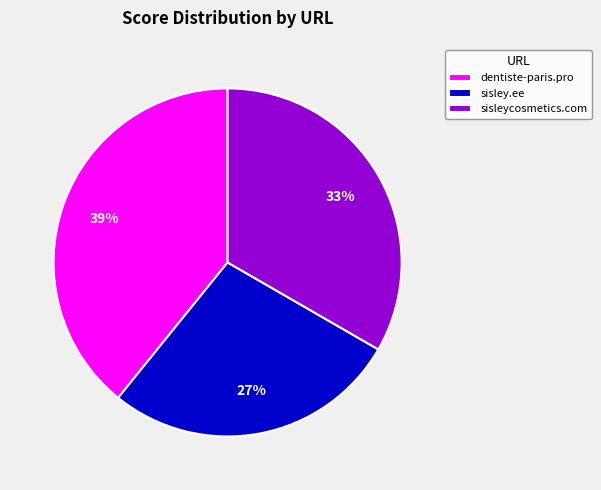

Combined, do sisleycosmetics.com and sisley.ee account for over 50%?

Yes